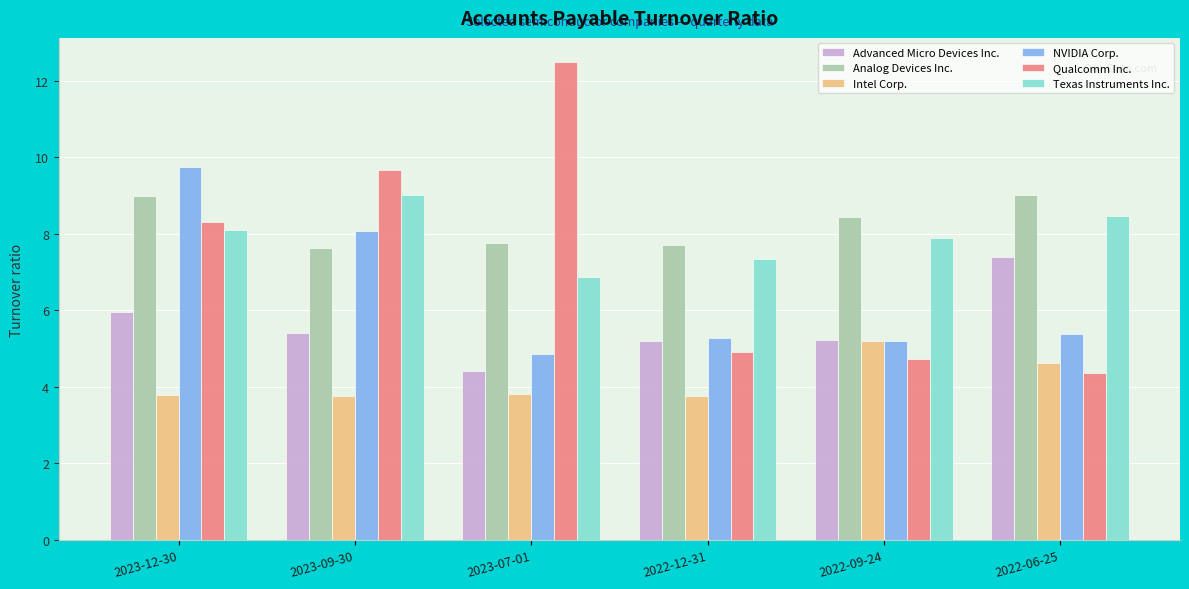

True or false: Advanced Micro Devices Inc. has a value of 1.6 at 2022-09-24.

False